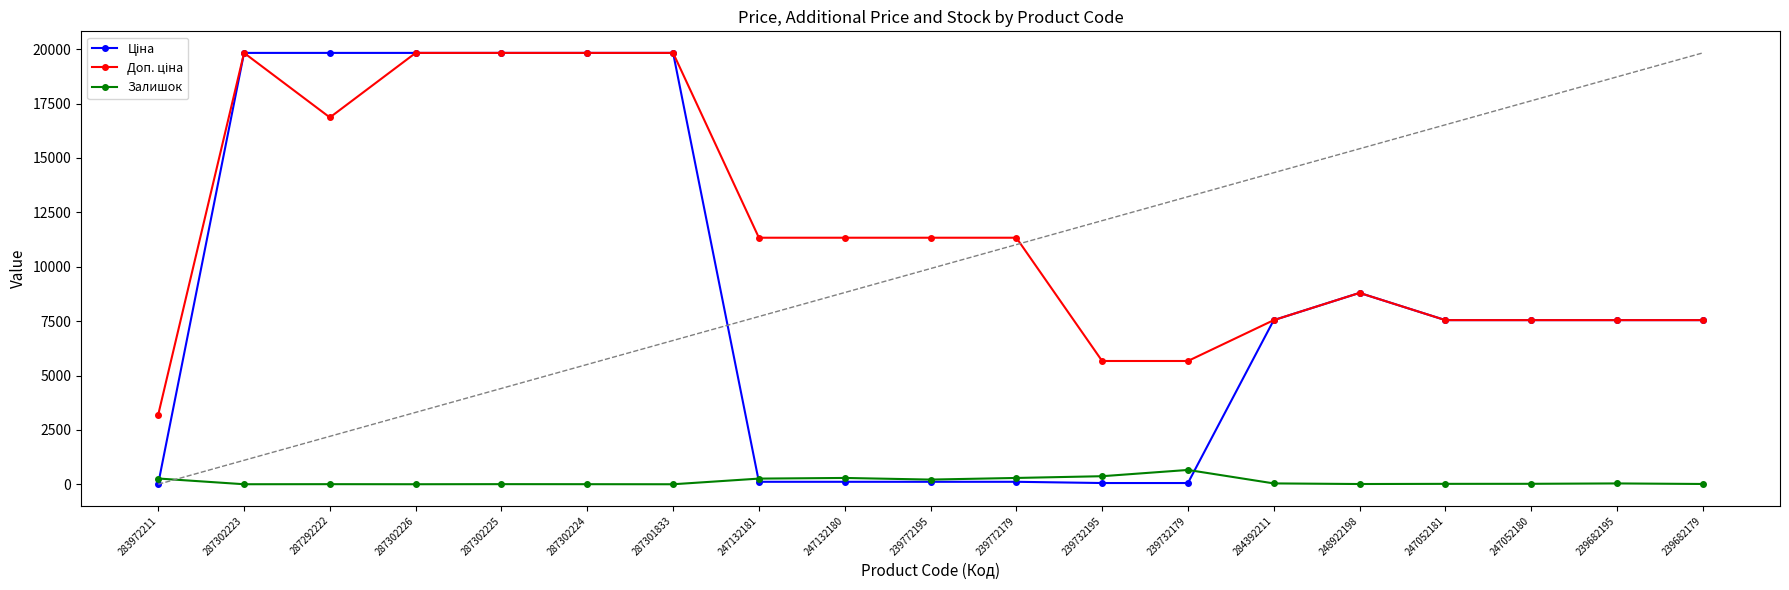

At how many categories does at least one series exceed 6271?

16